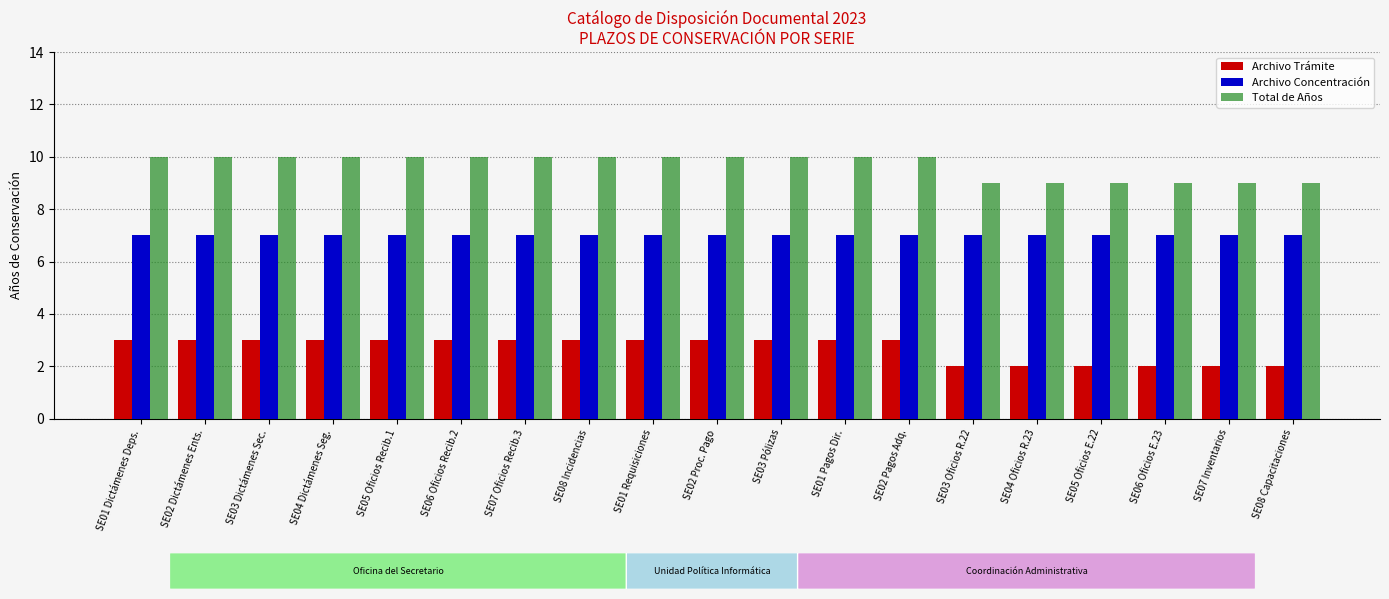

Count the Archivo Trámite values in the range 2 to 3.

19